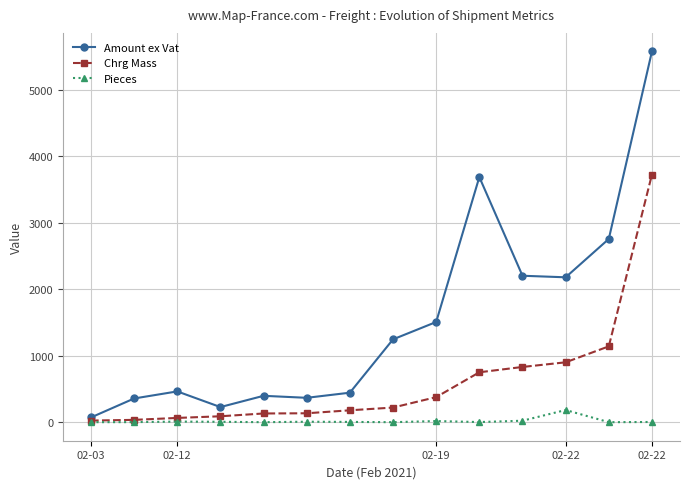

List the series in order of their overall mean, lowest first.

Pieces, Chrg Mass, Amount ex Vat